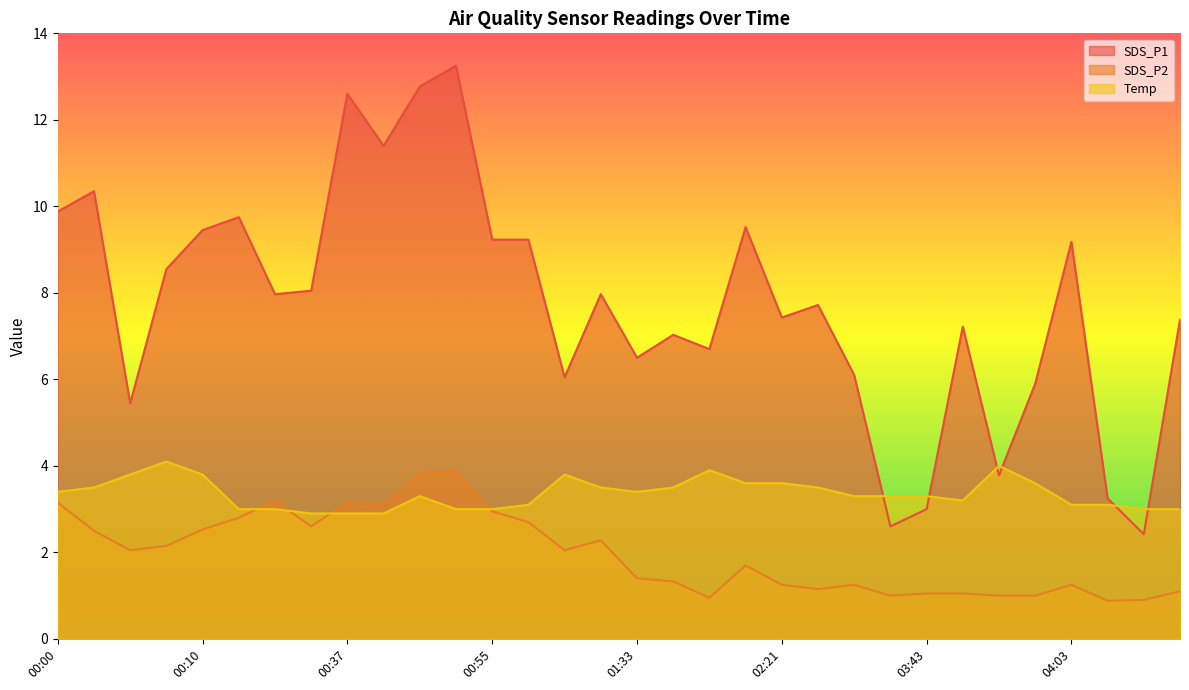

Which series has the largest total across all categories?

SDS_P1